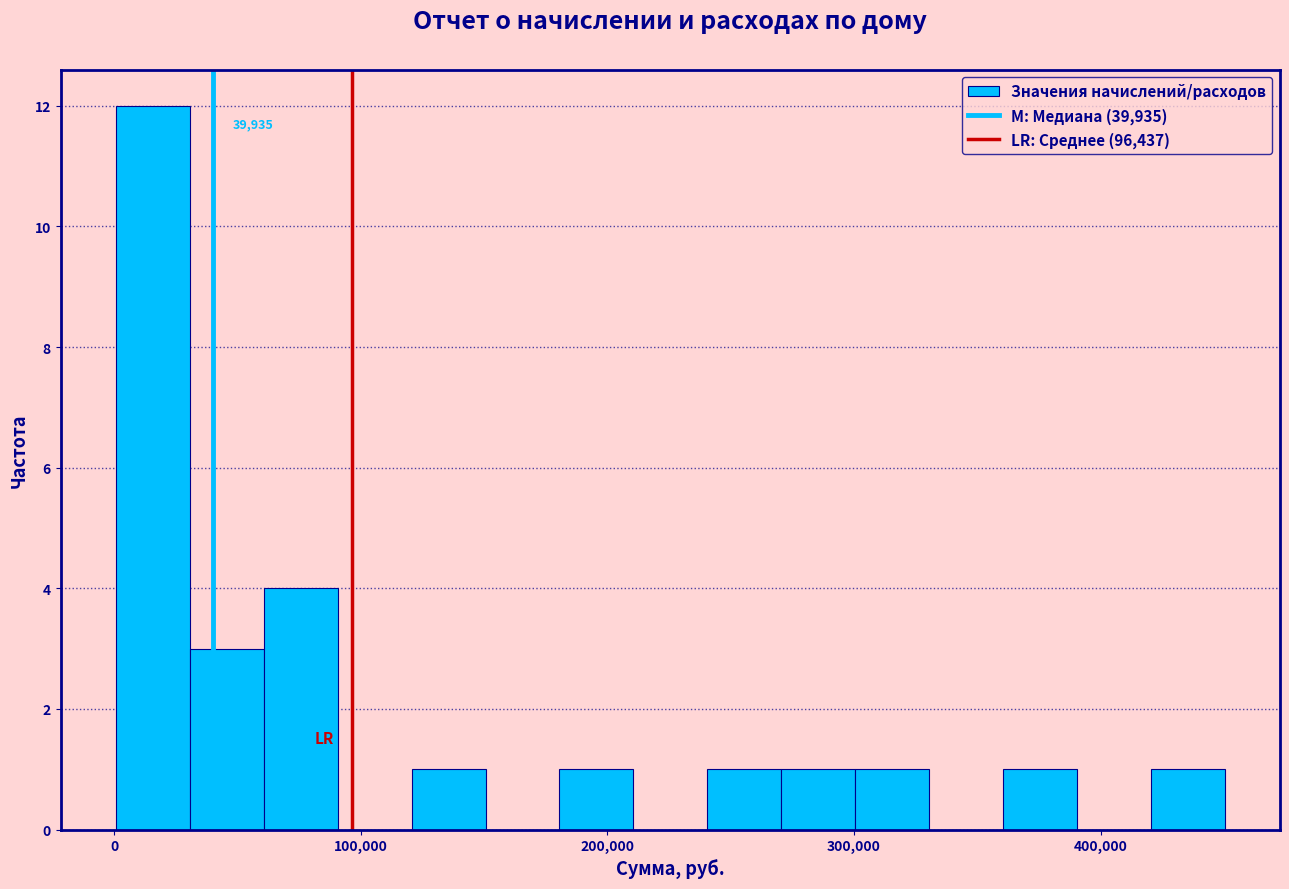

Read against the x-axis, roughly where is the centre of the tallest bar?

20000